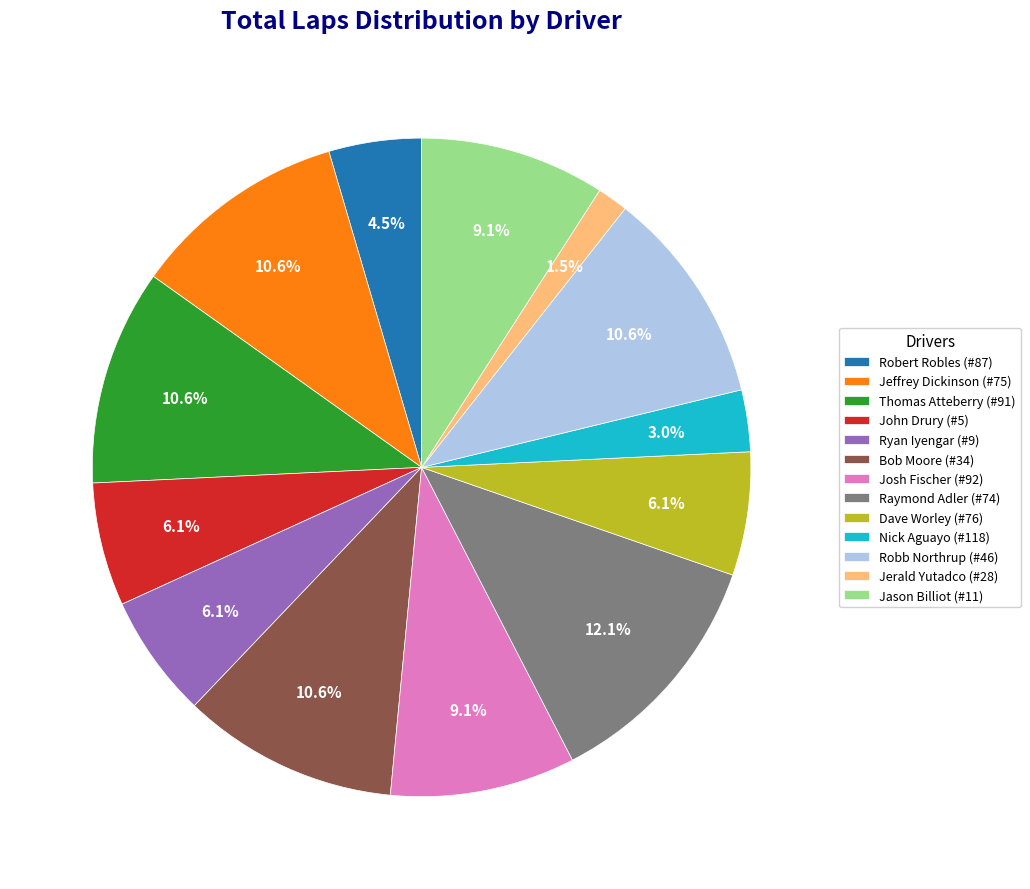

Combined, what portion of the pie is Jerald Yutadco (#28) and Josh Fischer (#92)?

10.6%